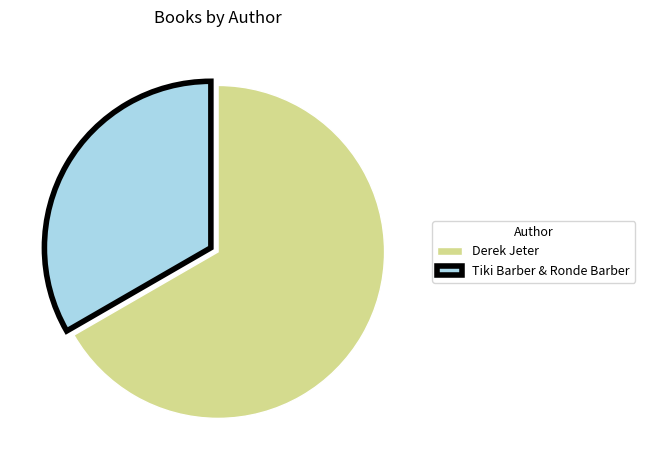

True or false: Derek Jeter accounts for 67% of the total.

True